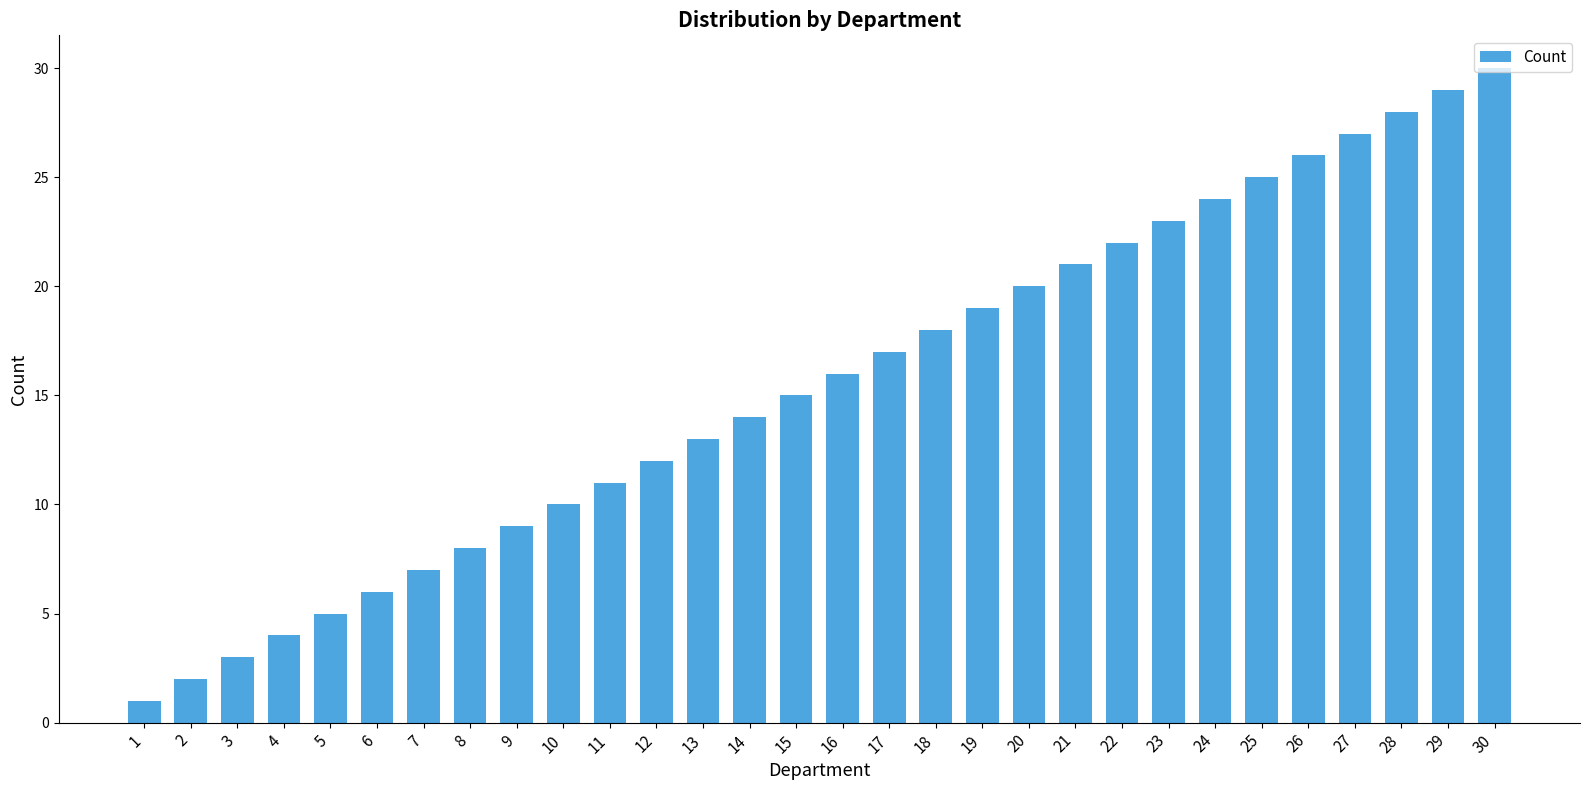

At which category does the chart reach its peak across all series?

30